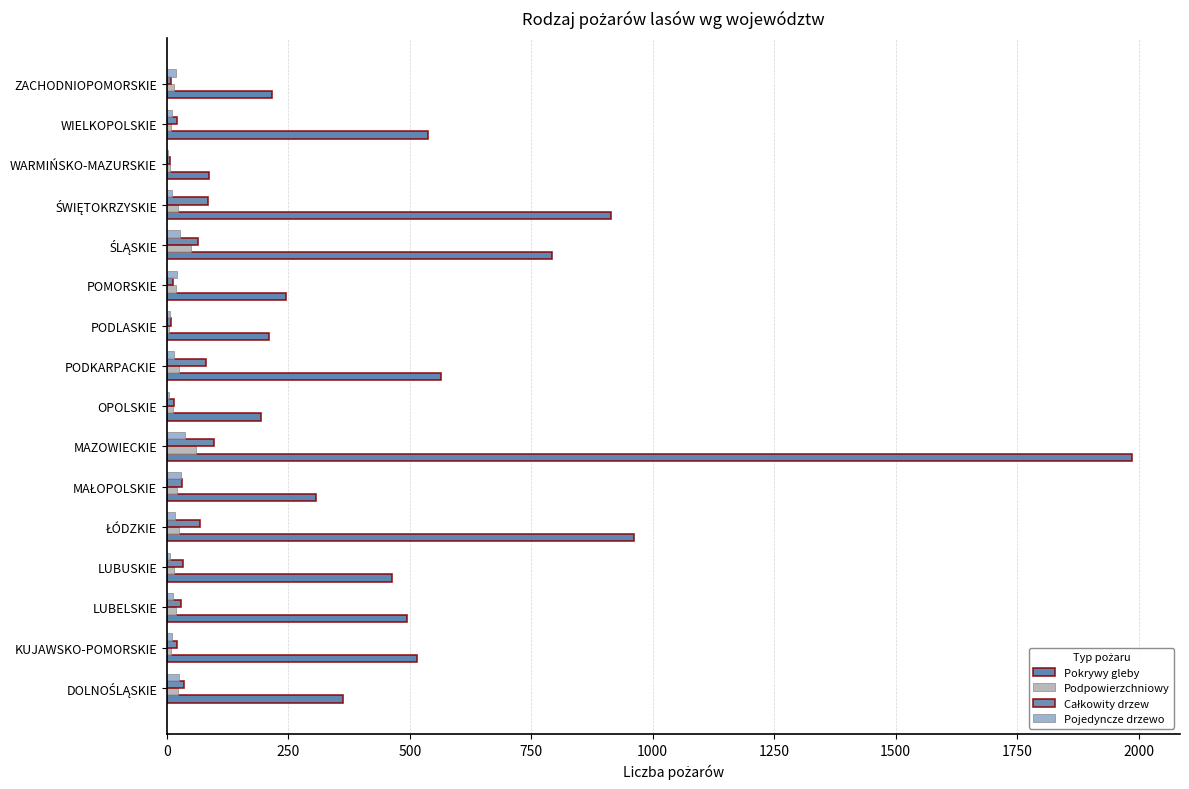

What is the greatest value displayed?

1986